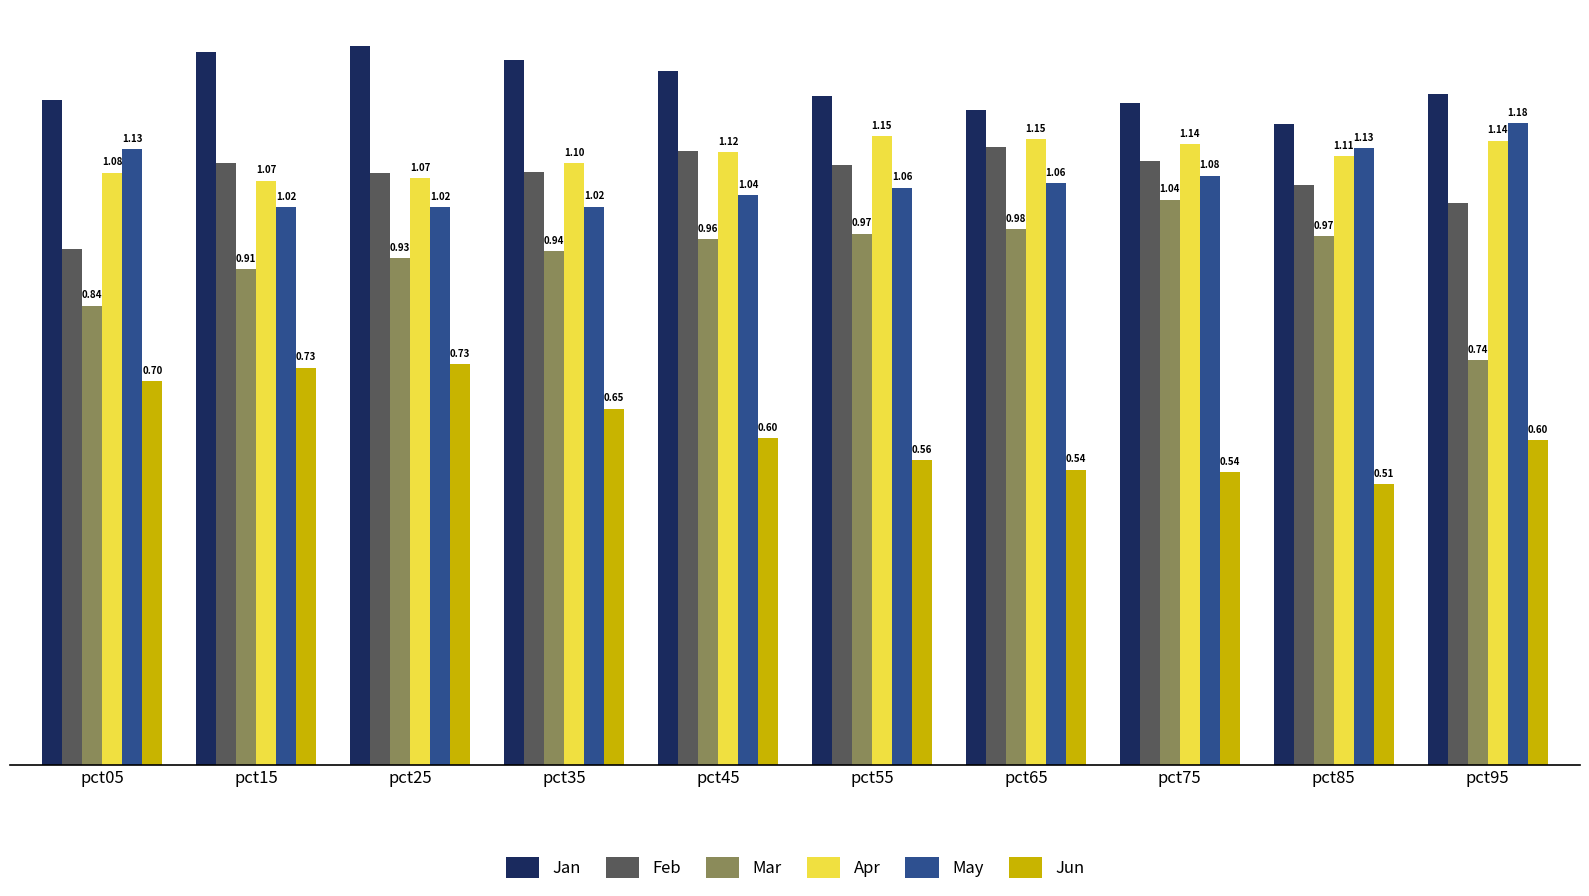

What is the difference between the highest and lowest values at pct45?

0.7